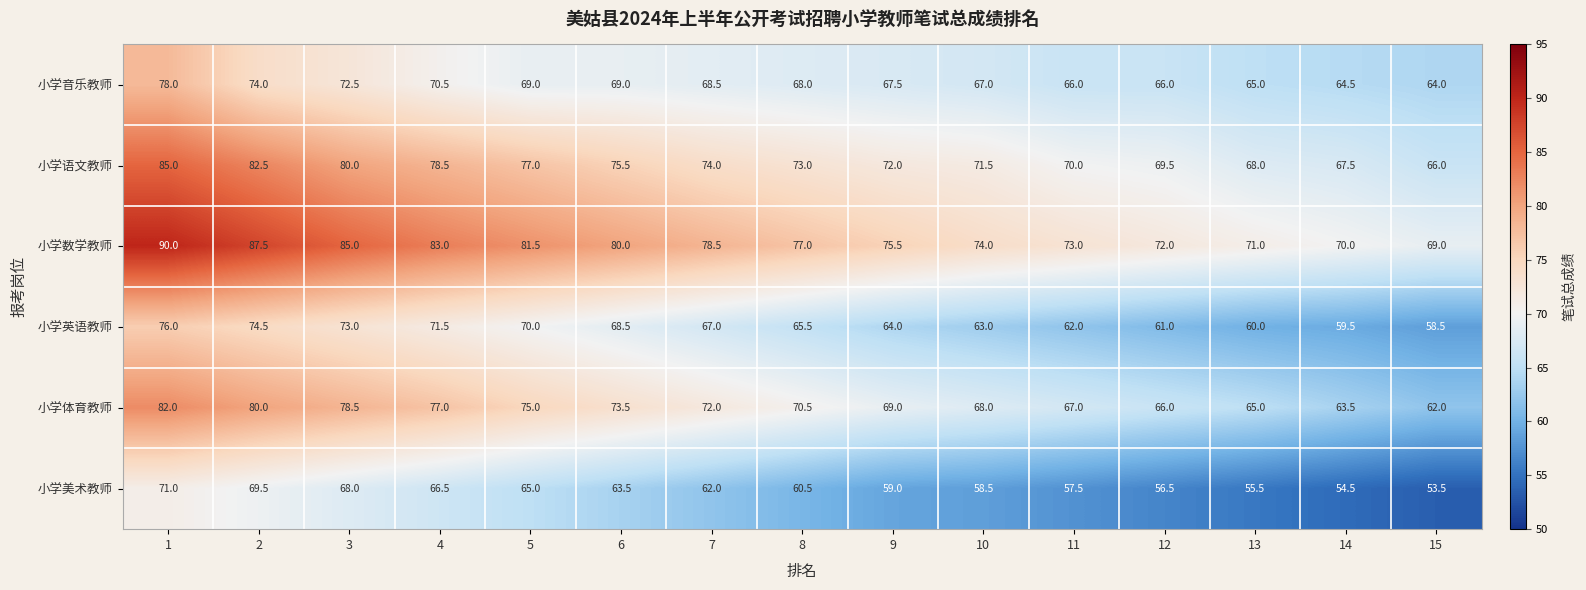

How many data points in 小学美术教师 are above 60?

8